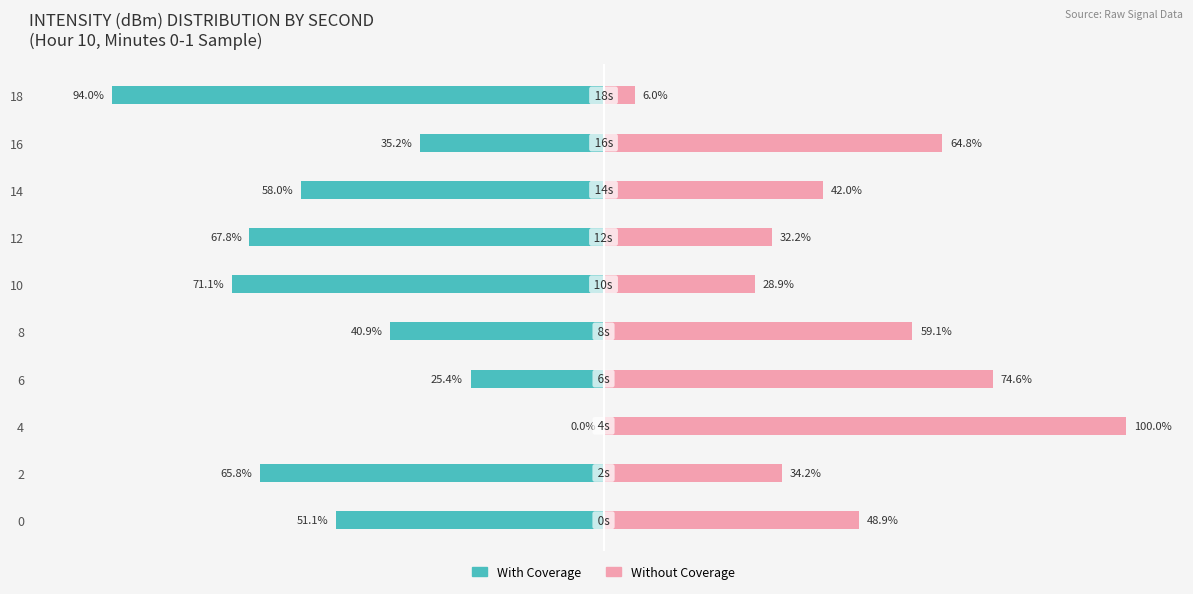

How many values in the With Coverage series exceed -51?

4